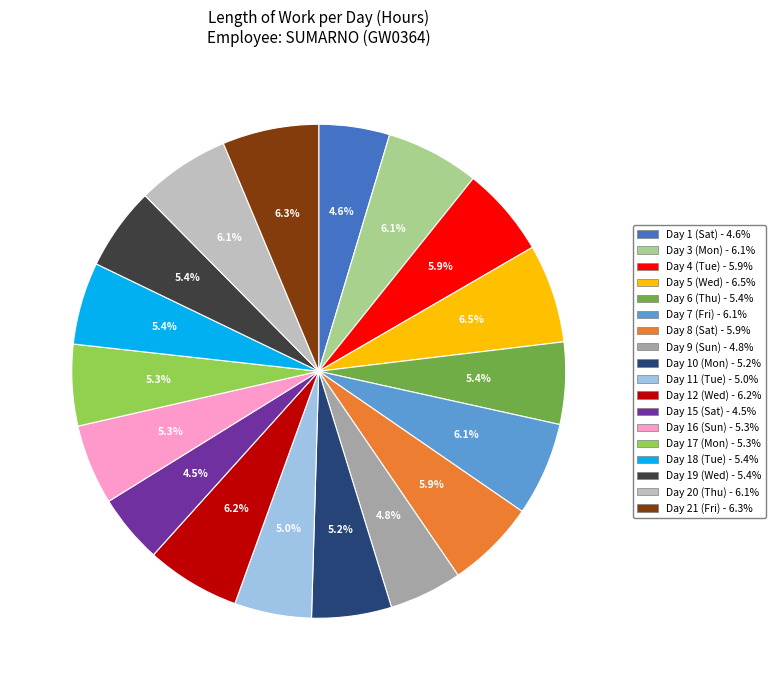

Is the sum of Day 20 (Thu) and Day 11 (Tue) greater than half?

No